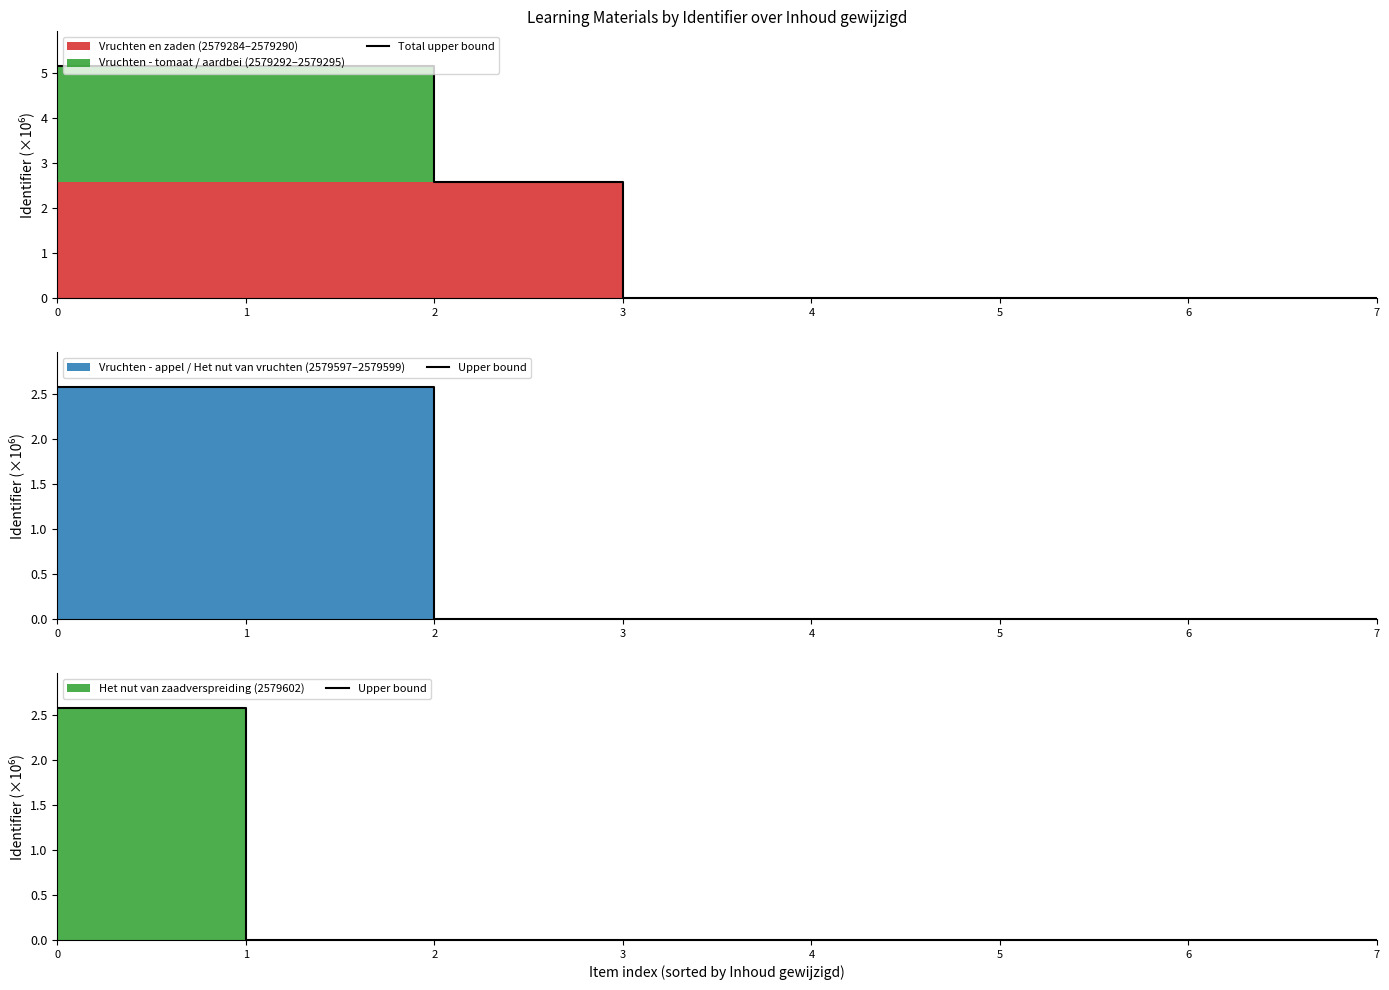

What is the maximum value for Total upper bound?

5.2